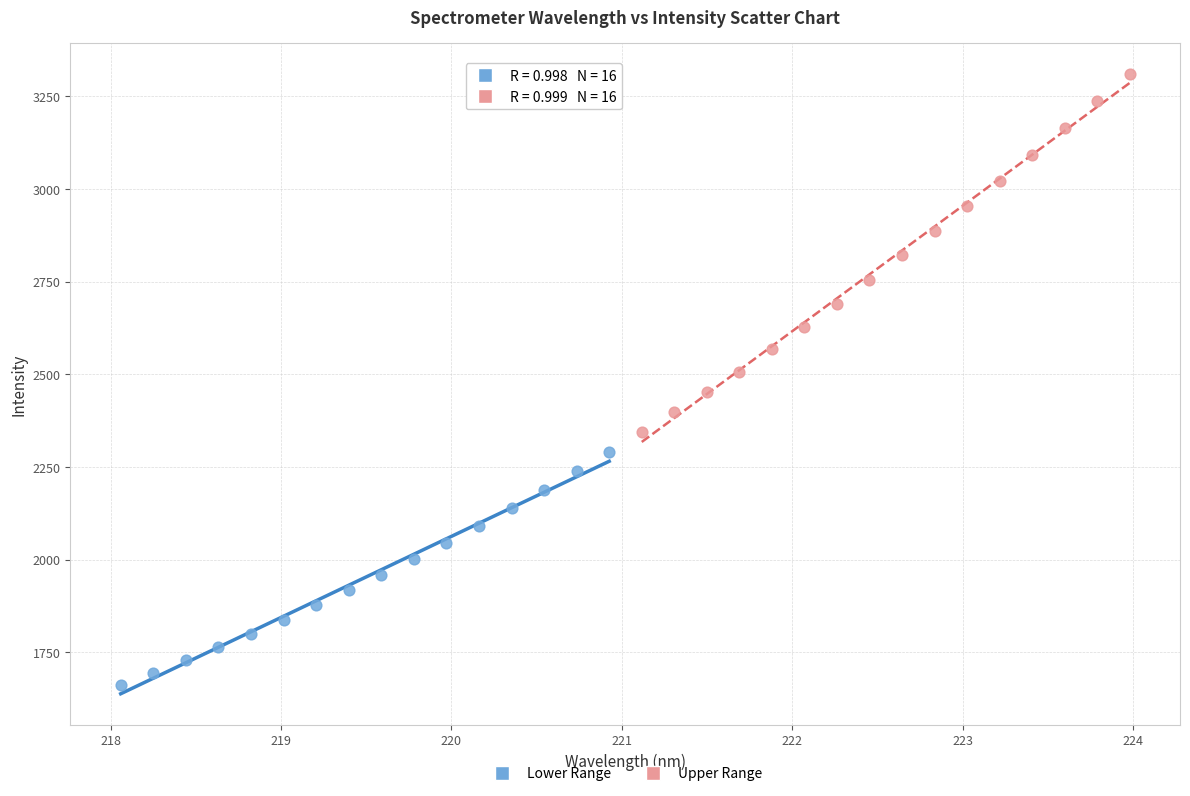

Which series contains the lowest Y value?

Lower Range